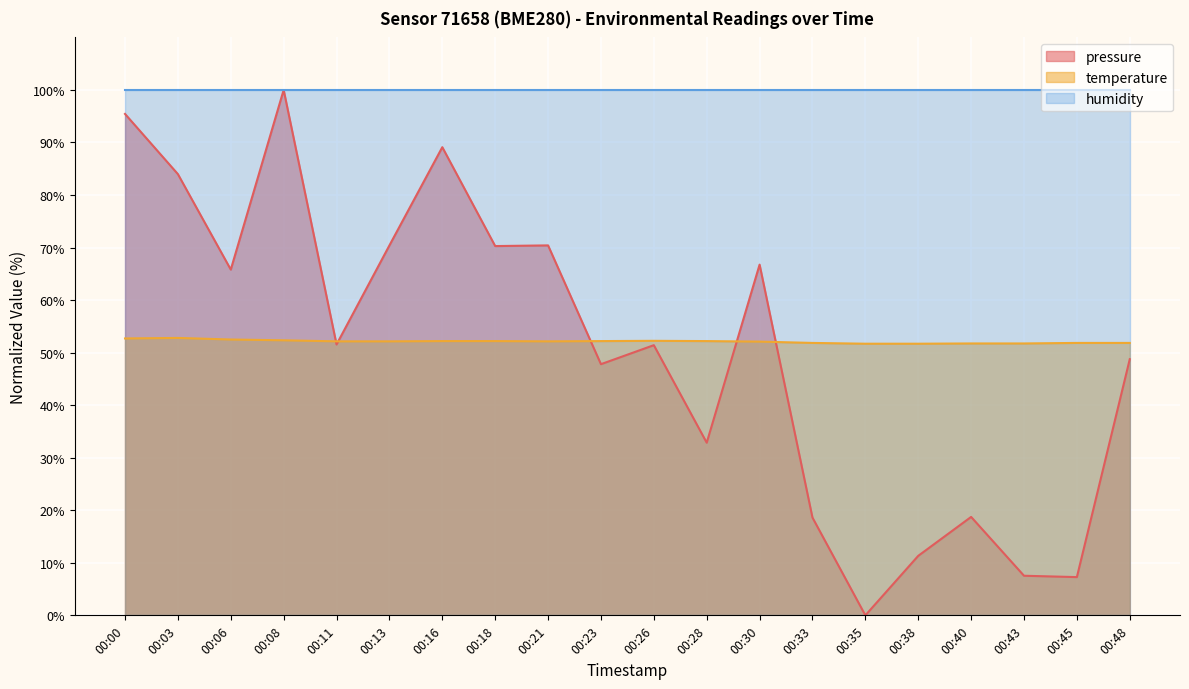

At 00:18, list the series in order from largest to smallest.

humidity, pressure, temperature